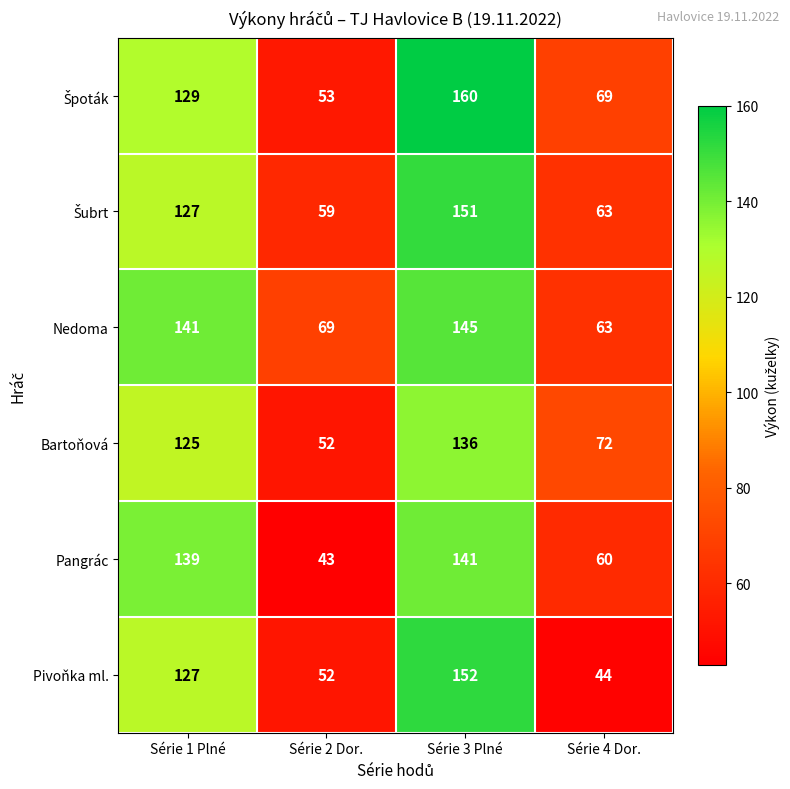

The value of Pangrác at Série 1 Plné is 139. True or false?

True